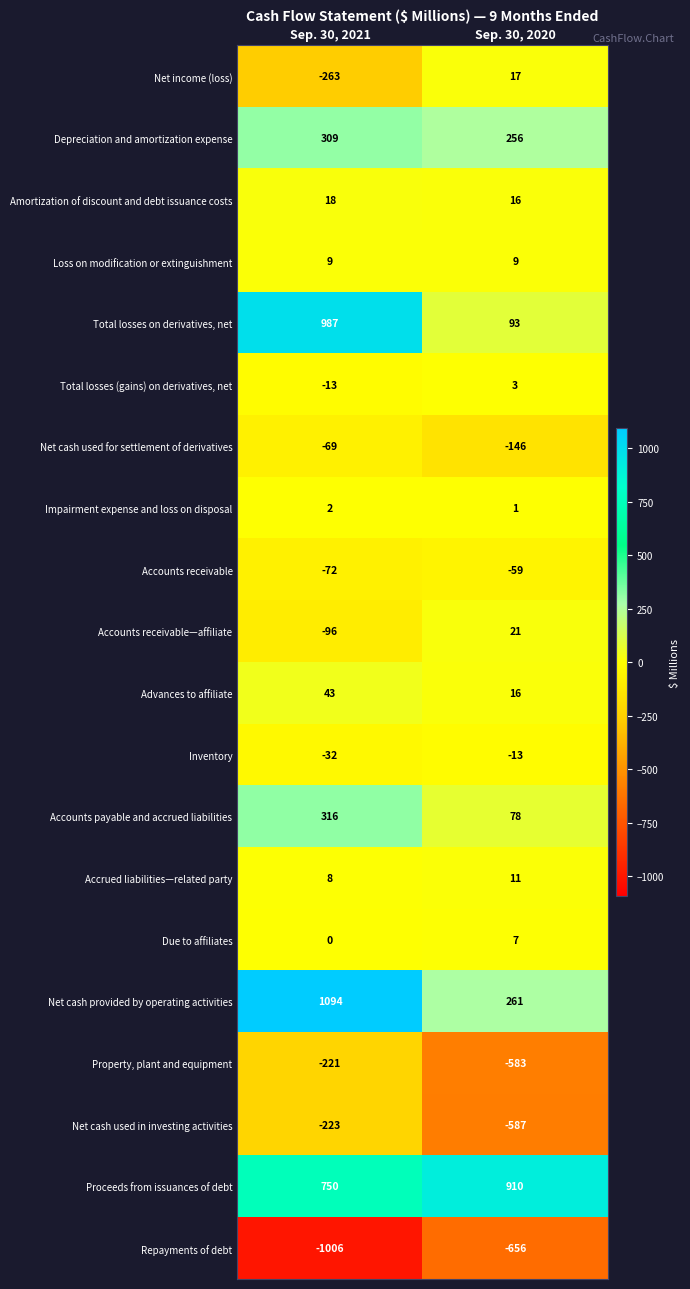

What is the average value of the Accrued liabilities—related party series?

10